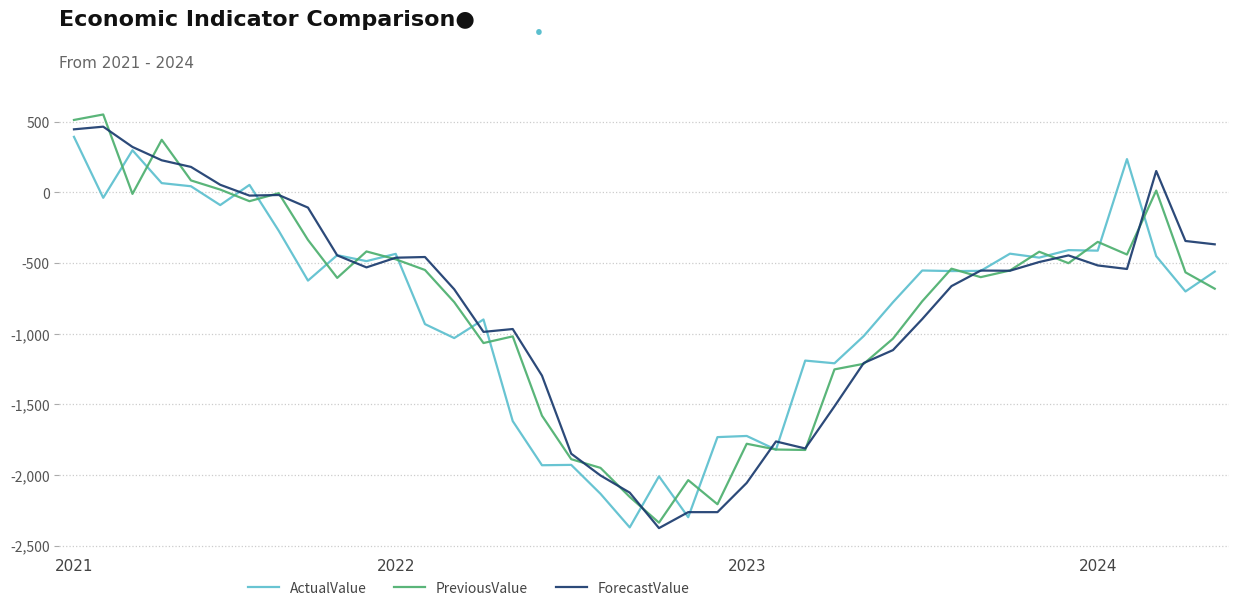

What is the minimum value for ActualValue?

-2371.3